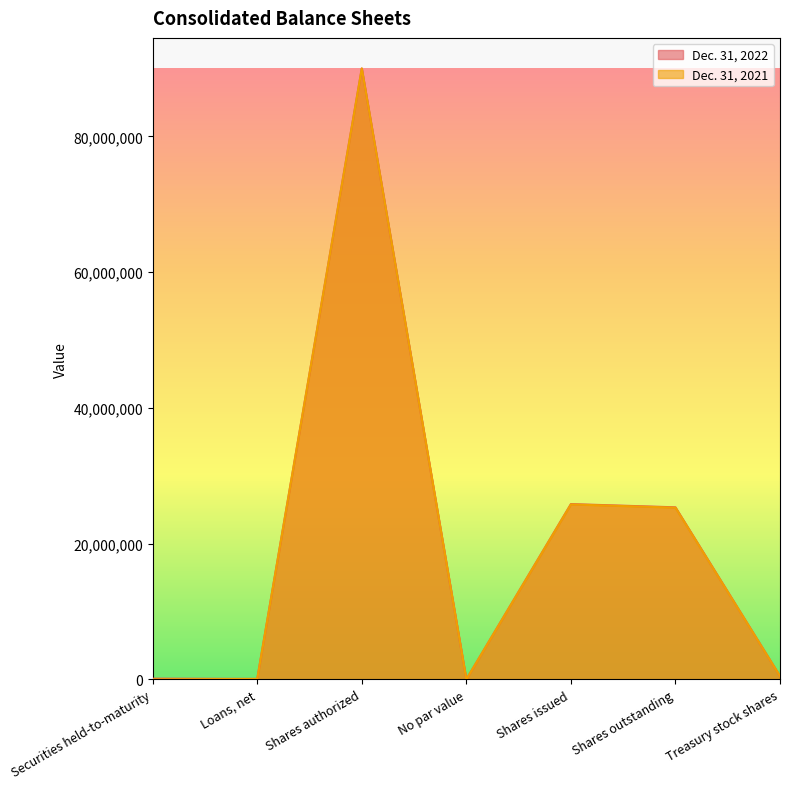

Reading right to left, list all the values displayed in this chart.

Dec. 31, 2022: 475902	25349225	25825127	0	90000000	72606	111029
Dec. 31, 2021: 476816	25300793	25777609	0	90000000	67773	0